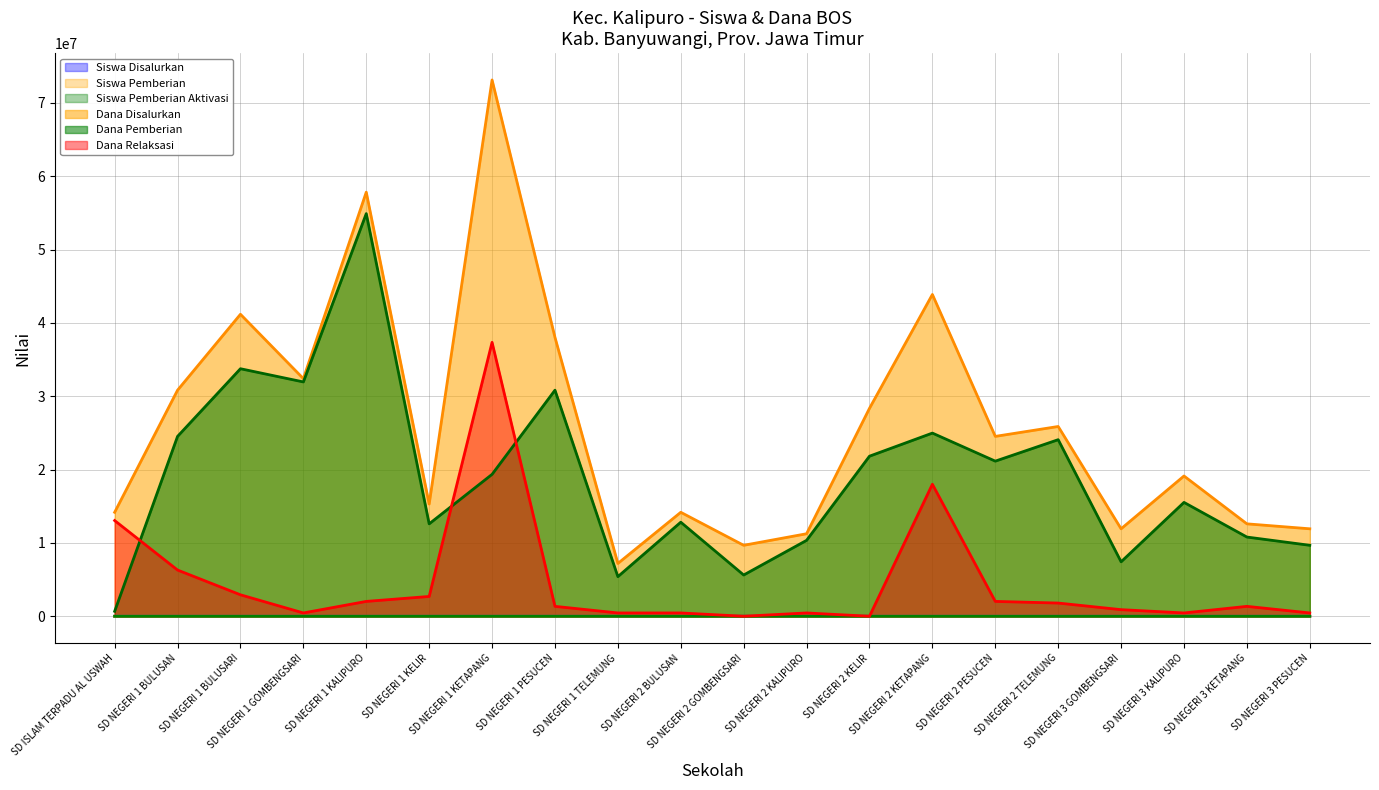

What is the average value of the Siswa Disalurkan series?

64